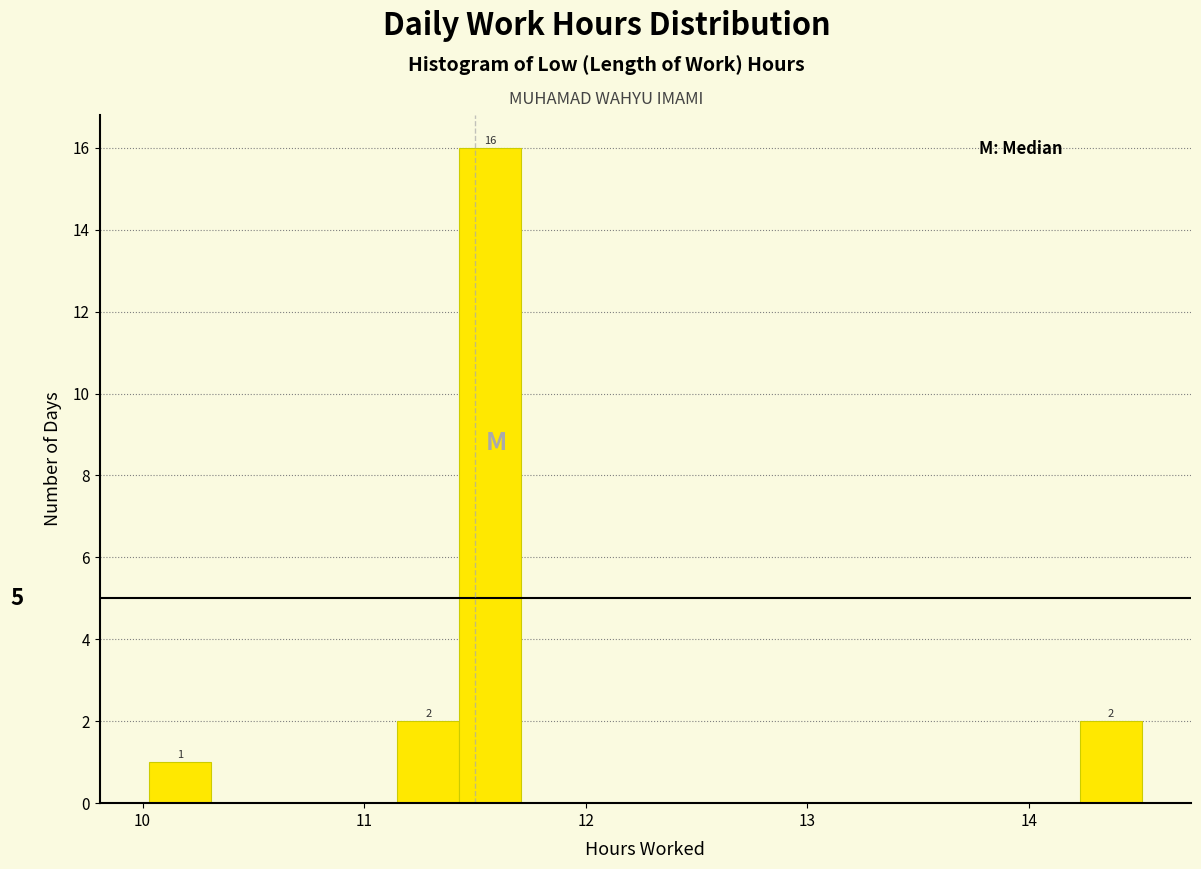

Read against the x-axis, roughly where is the centre of the tallest bar?

11.6